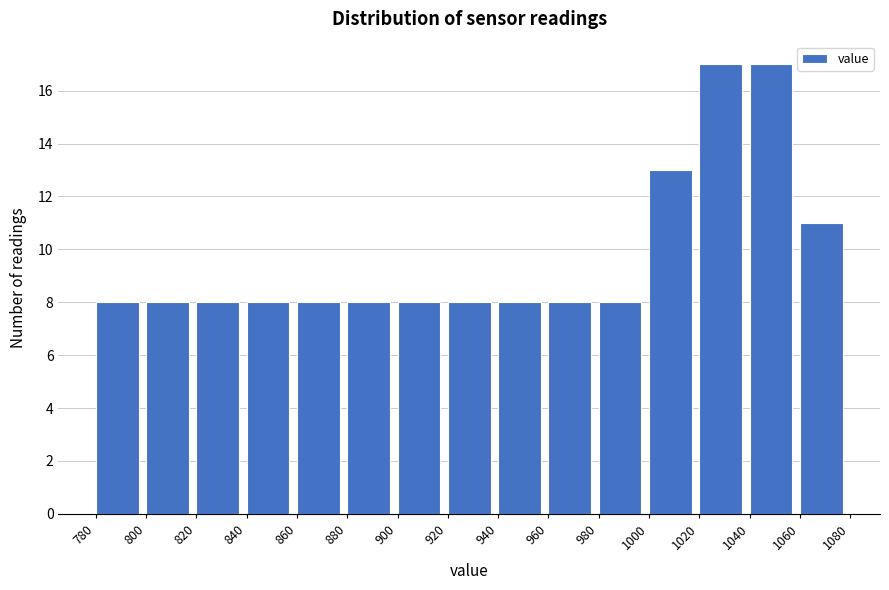

Reading left to right, list every bar in this chart as the range it spans on the x-axis followed by its height. The values are not printed on the chart, so give them approximately, as read against the axis.

780 to 800: 8
800 to 820: 8
820 to 840: 8
840 to 860: 8
860 to 880: 8
880 to 900: 8
900 to 920: 8
920 to 940: 8
940 to 960: 8
960 to 980: 8
980 to 1000: 8
1000 to 1020: 13
1020 to 1040: 17
1040 to 1060: 17
1060 to 1080: 11